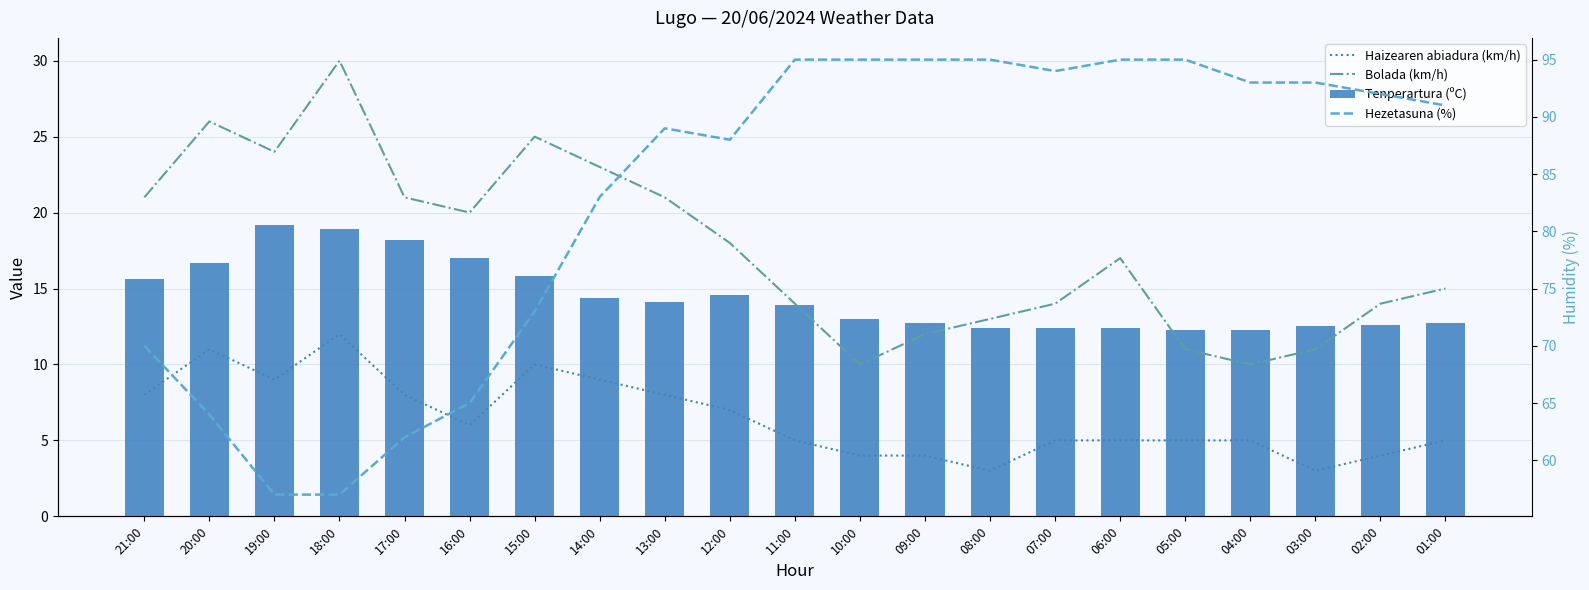

What is the highest value of the Haizearen abiadura (km/h) series?

12.0